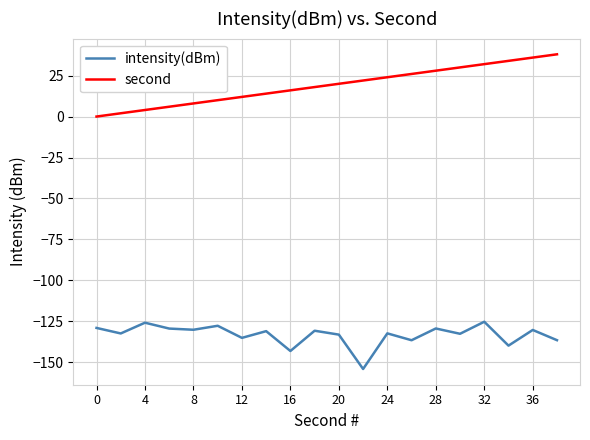

Which series has the largest total across all categories?

second